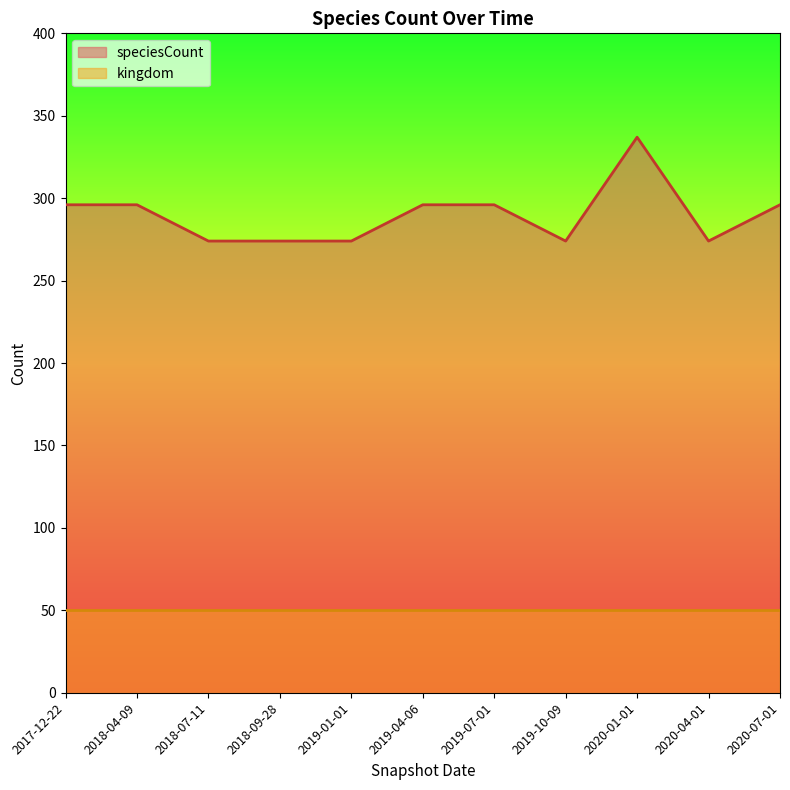

What is the greatest value displayed?

337